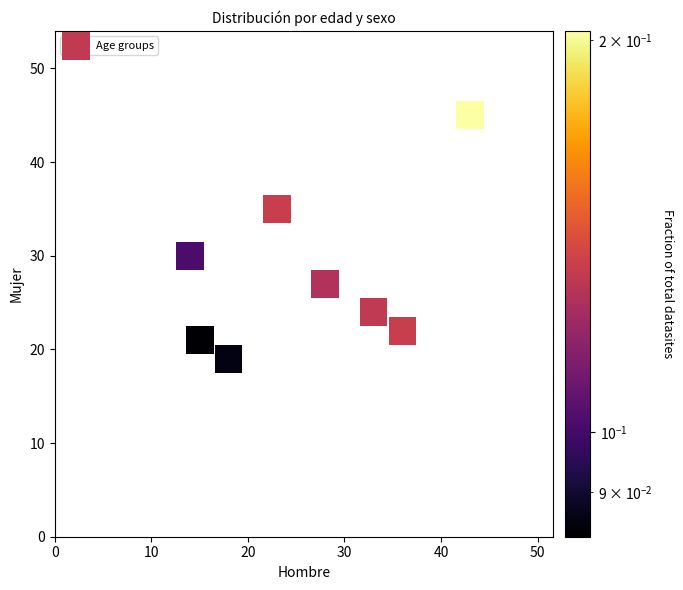

What is the average Y value?

28